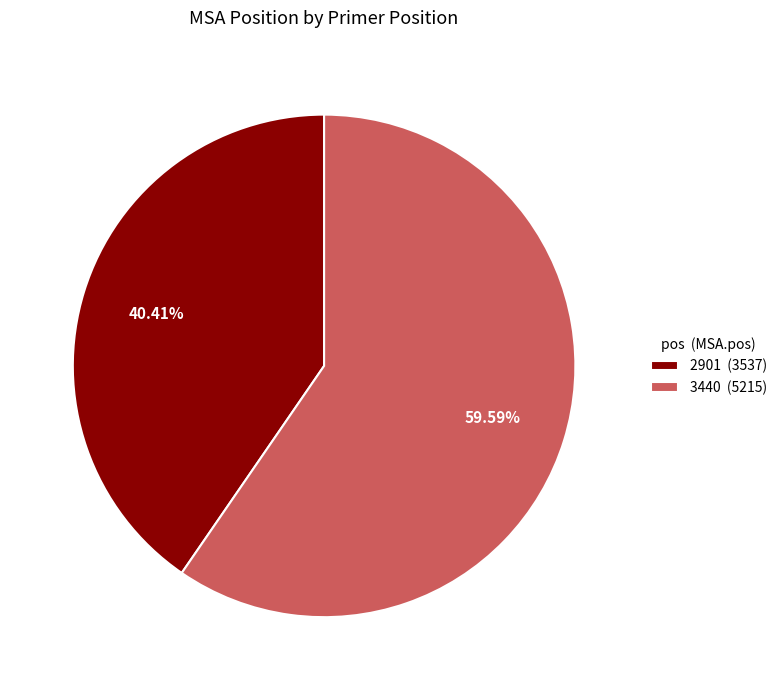

Which slice is the smallest?

2901